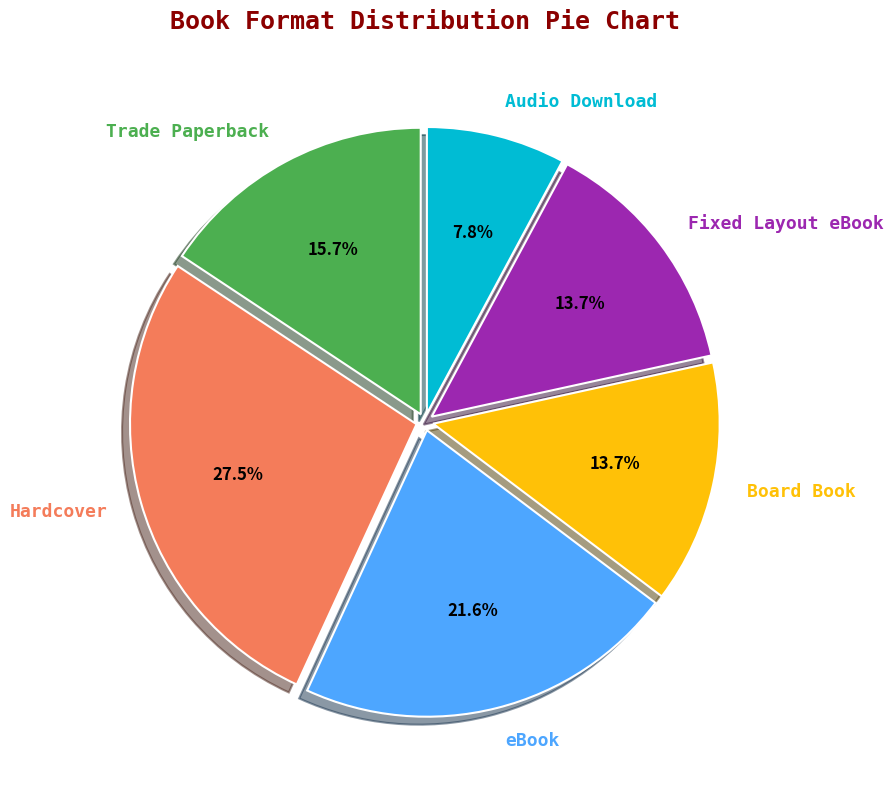

To the nearest percent, what is the difference between the Fixed Layout eBook and Hardcover slice percentages?

14%